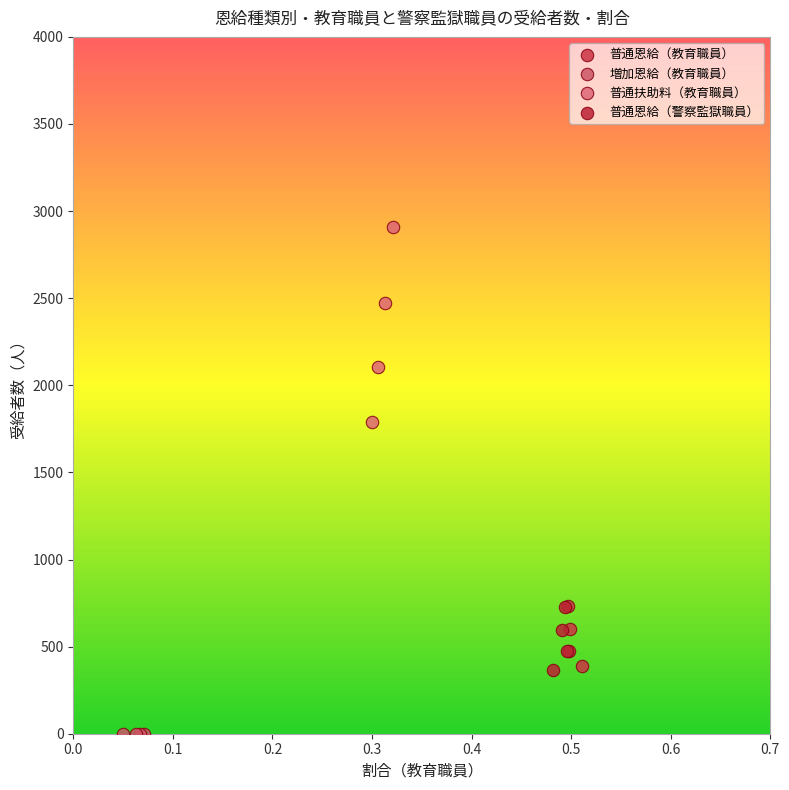

What are all the series names shown in the legend?

普通恩給（教育職員）, 増加恩給（教育職員）, 普通扶助料（教育職員）, 普通恩給（警察監獄職員）